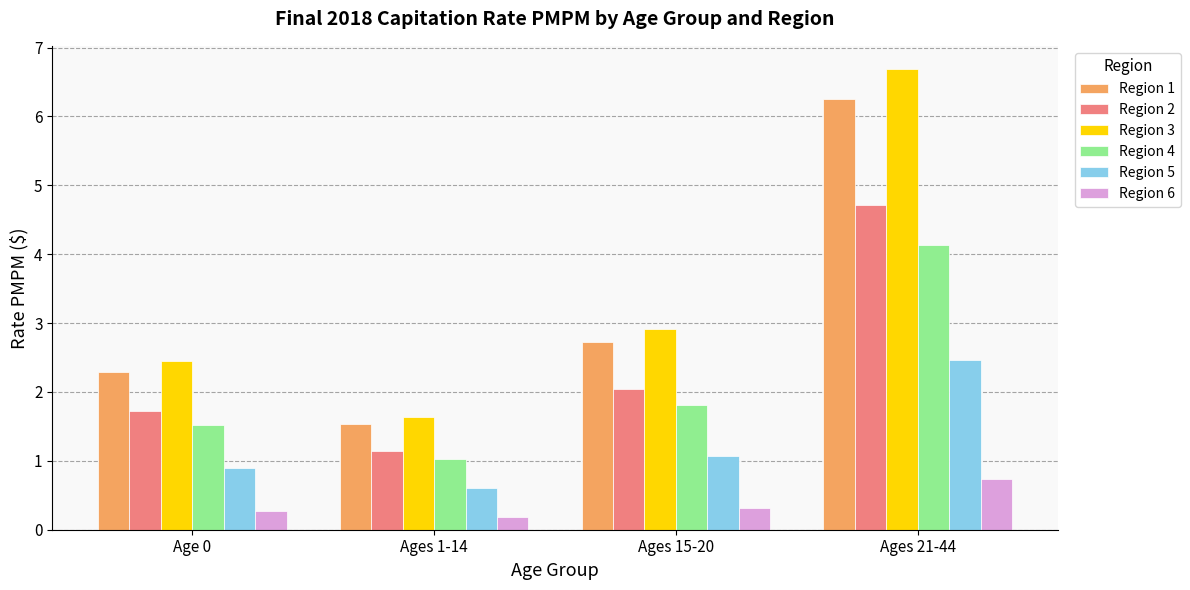

Which category has the lowest value across all series?

Ages 1-14